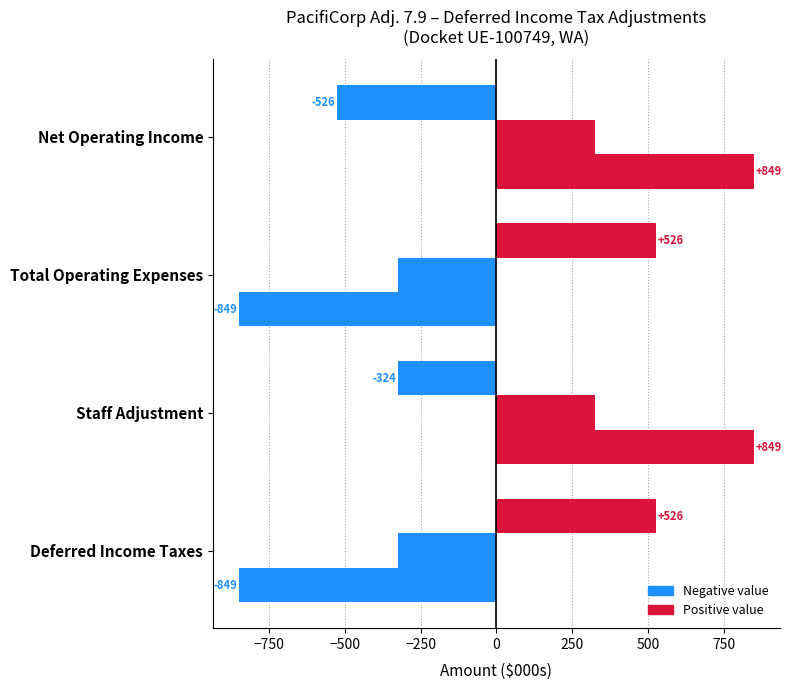

How many categories are shown in the chart?

4